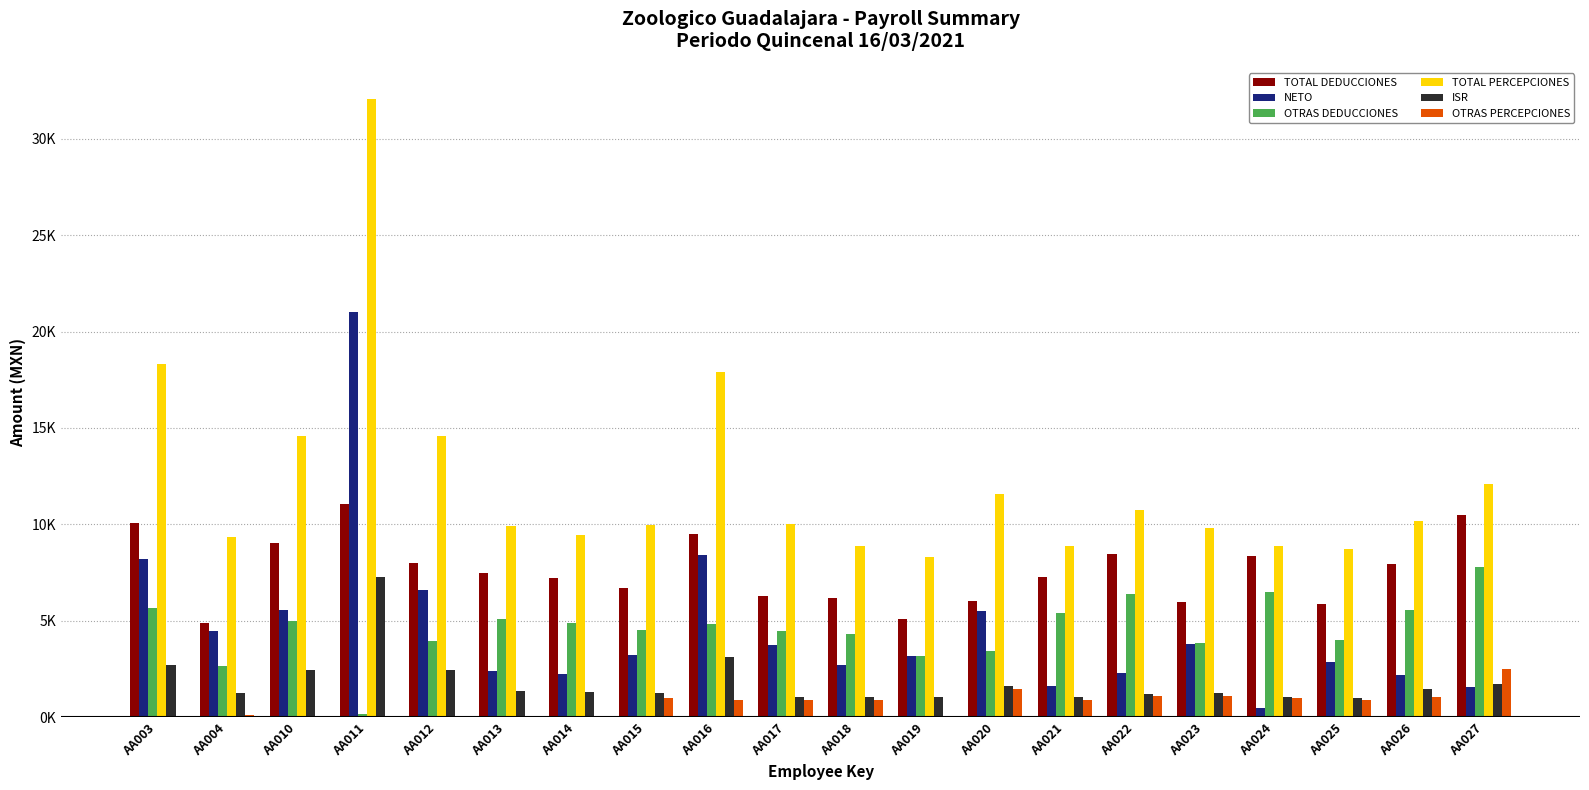

Are the bars horizontal?

No